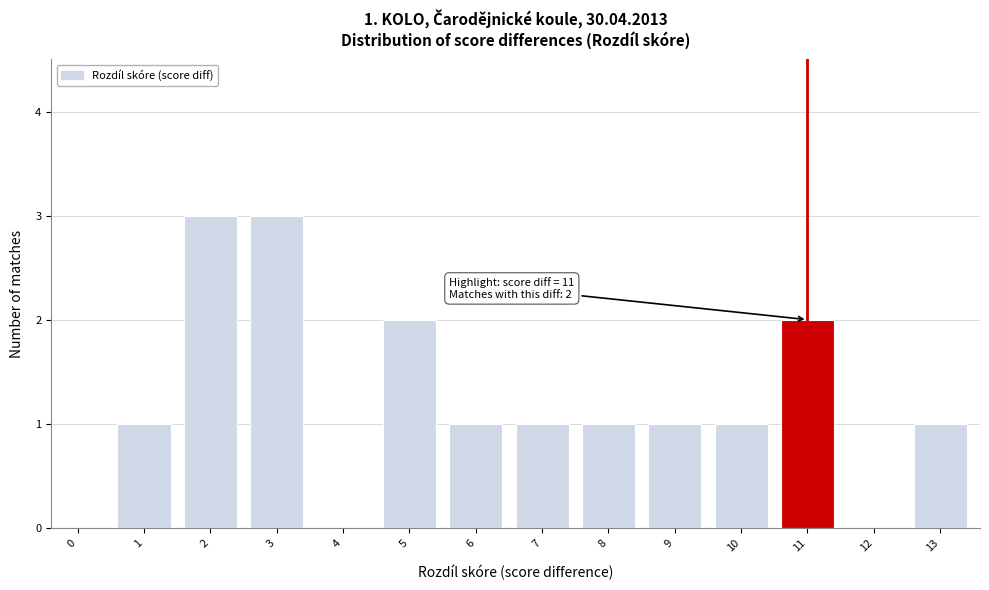

Reading left to right, what are all the values shown in this chart?

0=0	1=1	2=3	3=3	4=0	5=2	6=1	7=1	8=1	9=1	10=1	11=2	12=0	13=1